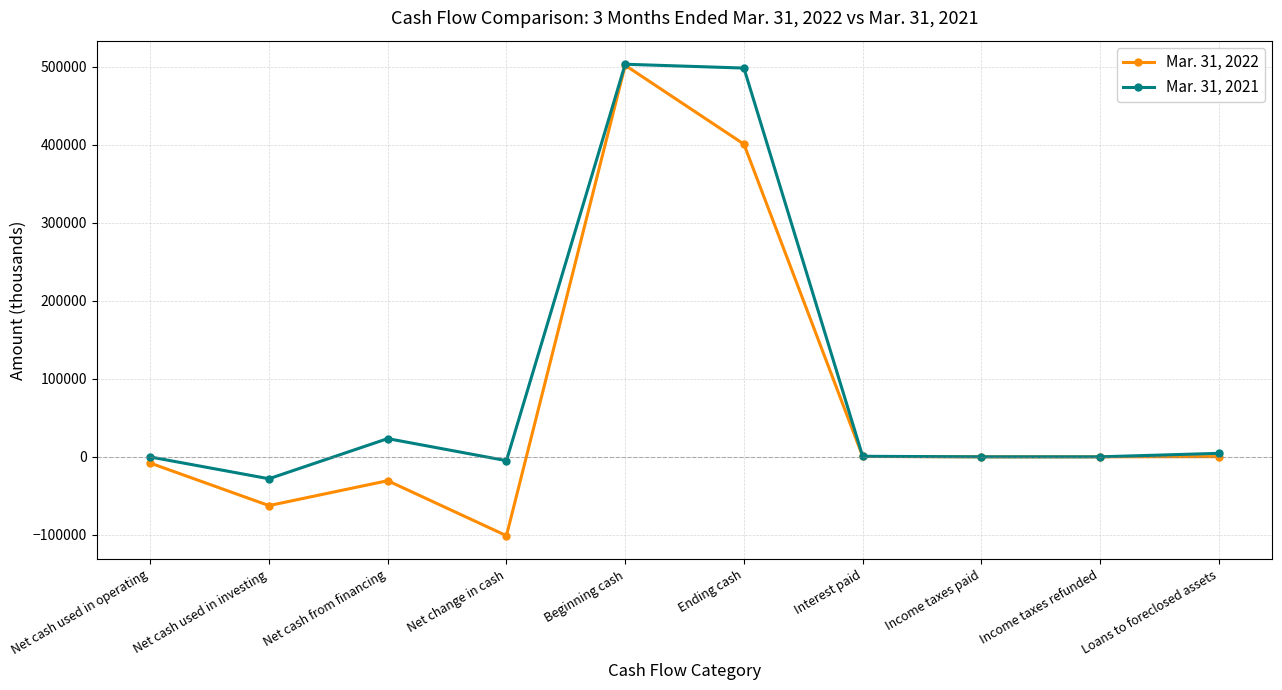

At which category is the sum across all series the highest?

Beginning cash